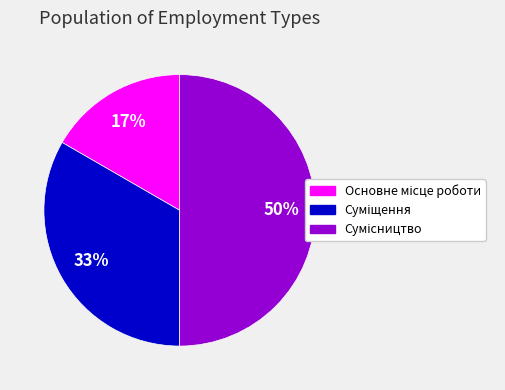

To the nearest percent, what is the average slice percentage?

33%